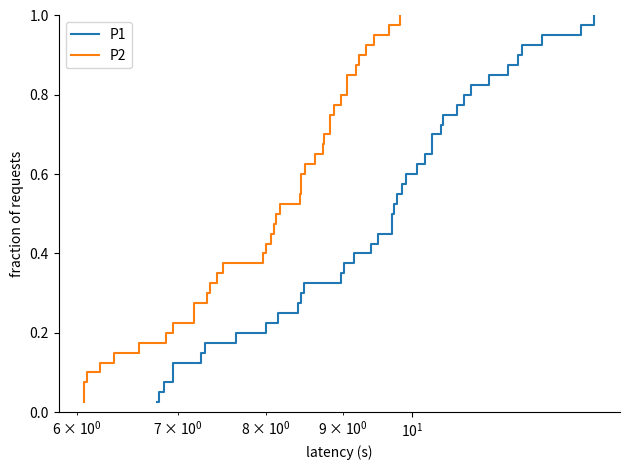

True or false: P2 and P1 intersect in this chart.

False